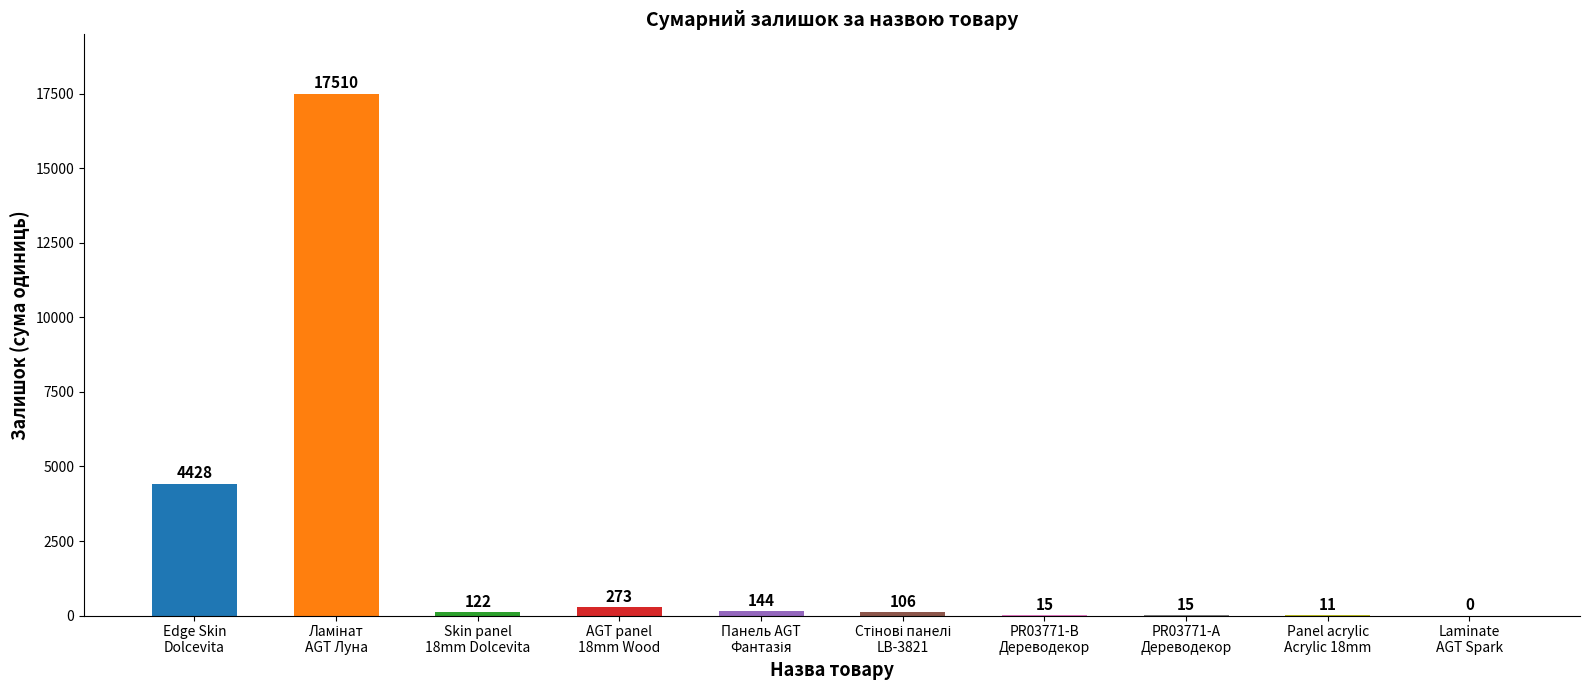

What is the greatest value displayed?

17510